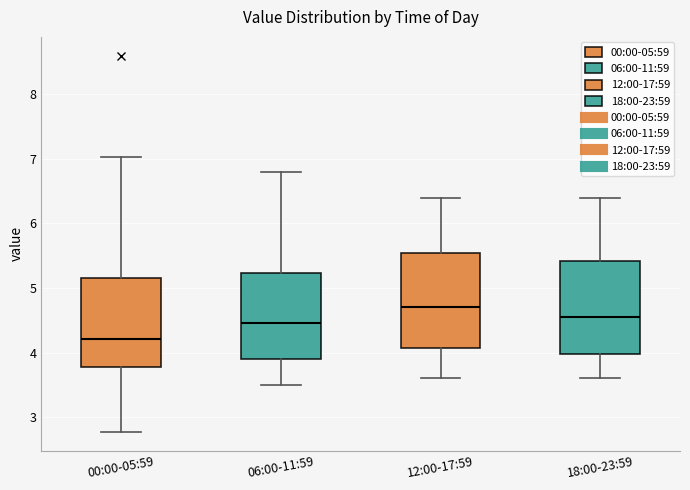

Reading left to right, transcribe this box plot: for each box, give where its median line is, the range the box spans, and where its two whiskers end, as read against the y-axis. The values are not printed on the chart, so give them approximately, as read against the axis.

00:00-05:59: median 4.2, box 3.8 to 5.1, whiskers 2.8 to 7.0
06:00-11:59: median 4.5, box 3.9 to 5.2, whiskers 3.5 to 6.8
12:00-17:59: median 4.7, box 4.1 to 5.6, whiskers 3.6 to 6.4
18:00-23:59: median 4.6, box 4.0 to 5.4, whiskers 3.6 to 6.4